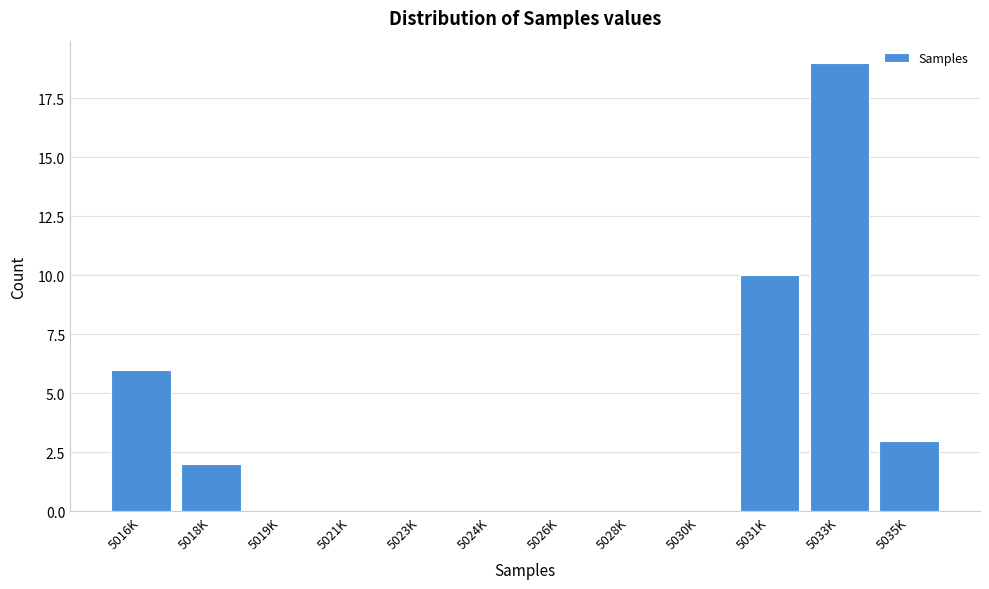

Reading left to right, list all the values displayed in this chart.

5016K=6	5018K=2	5019K=0	5021K=0	5023K=0	5024K=0	5026K=0	5028K=0	5030K=0	5031K=10	5033K=19	5035K=3